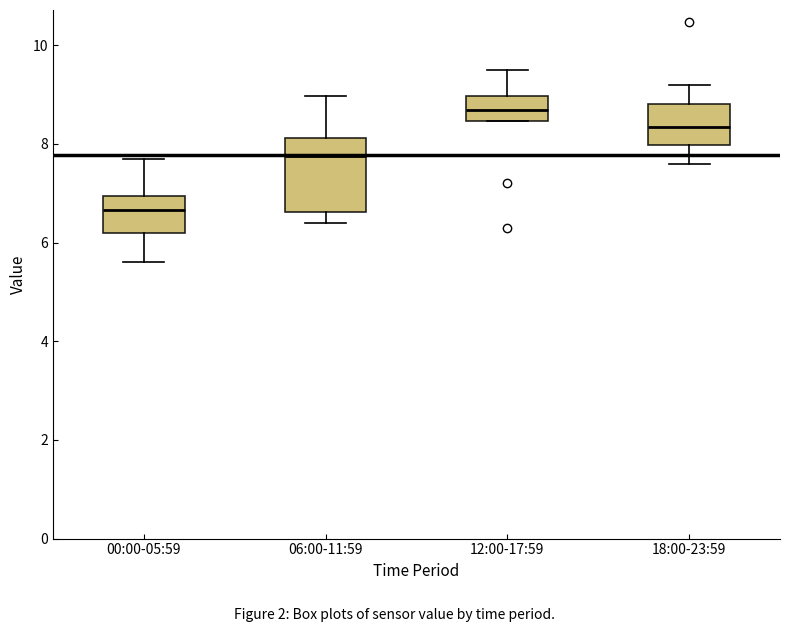

Reading left to right, read every box against the y-axis: the position of its median line, the range the box covers, and the ends of its whiskers. The values are not printed on the chart, so give them approximately, as read against the axis.

00:00-05:59: median 6.6, box 6.2 to 7.0, whiskers 5.6 to 7.8
06:00-11:59: median 7.8, box 6.6 to 8.2, whiskers 6.4 to 9.0
12:00-17:59: median 8.6, box 8.4 to 9.0, whiskers 8.4 to 9.6
18:00-23:59: median 8.4, box 8.0 to 8.8, whiskers 7.6 to 9.2